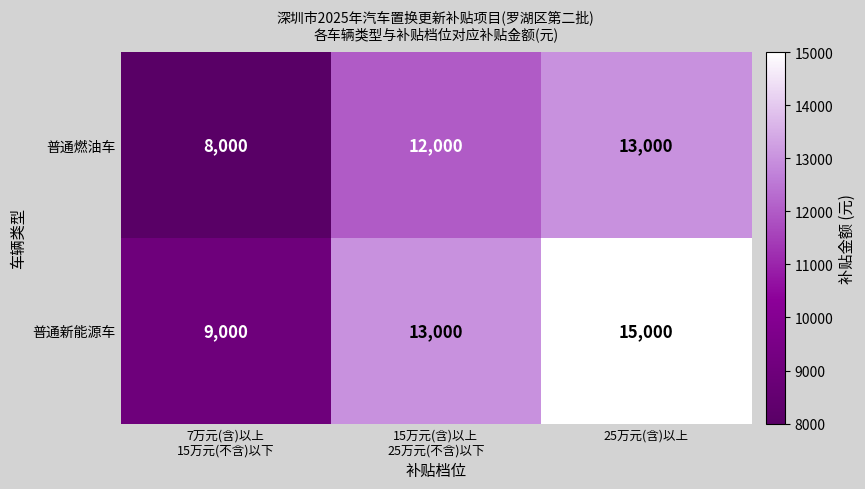

Which series has the widest spread of values?

普通新能源车